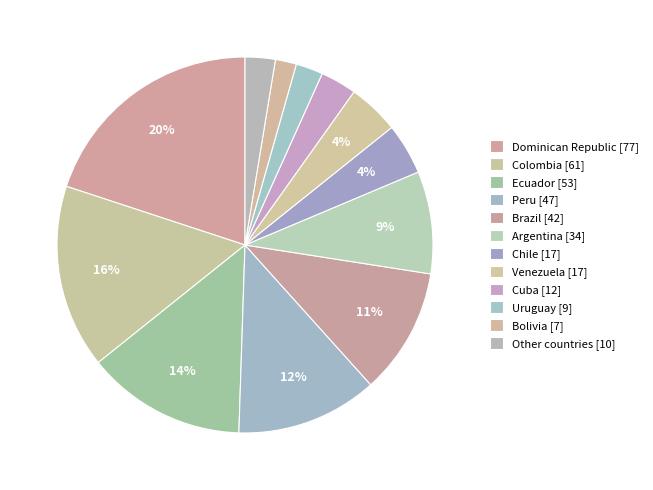

To the nearest percent, what is the combined percentage of Colombia and Uruguay?

18%